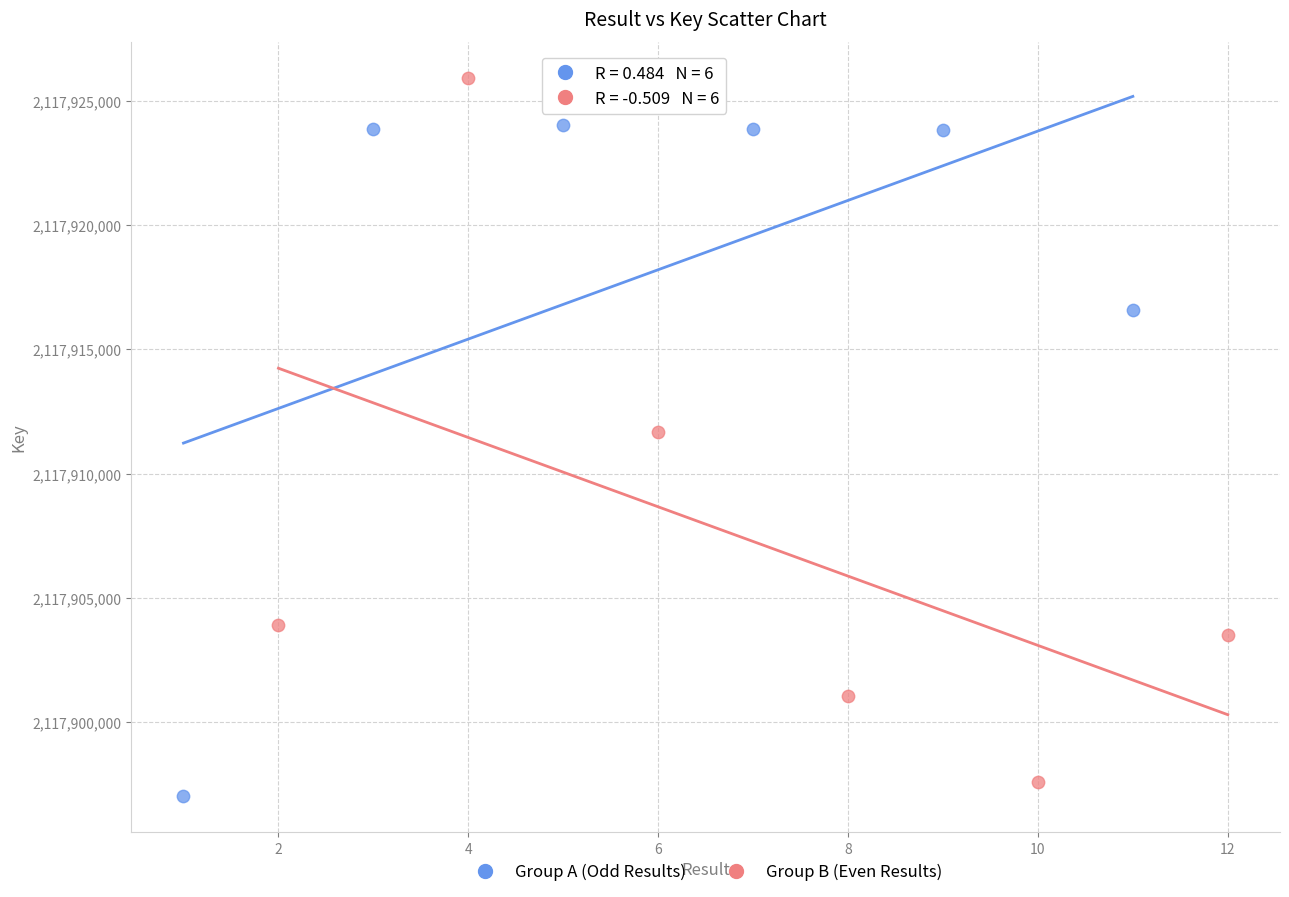

Which series reaches the maximum Y coordinate?

Group B (Even Results)